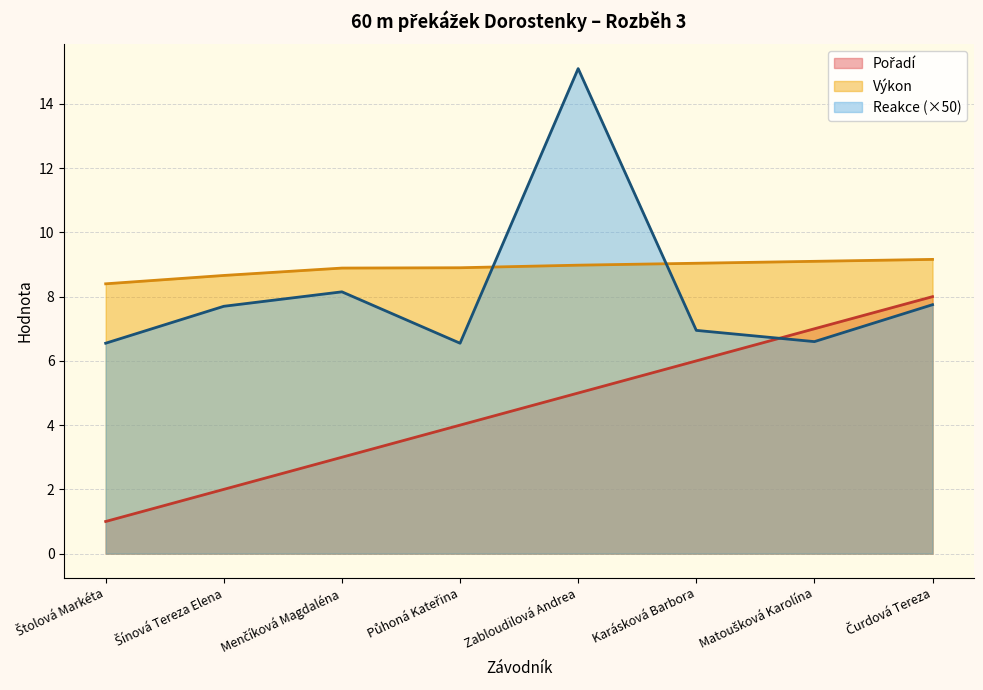

What are all the series names shown in the legend?

Pořadí, Výkon, Reakce